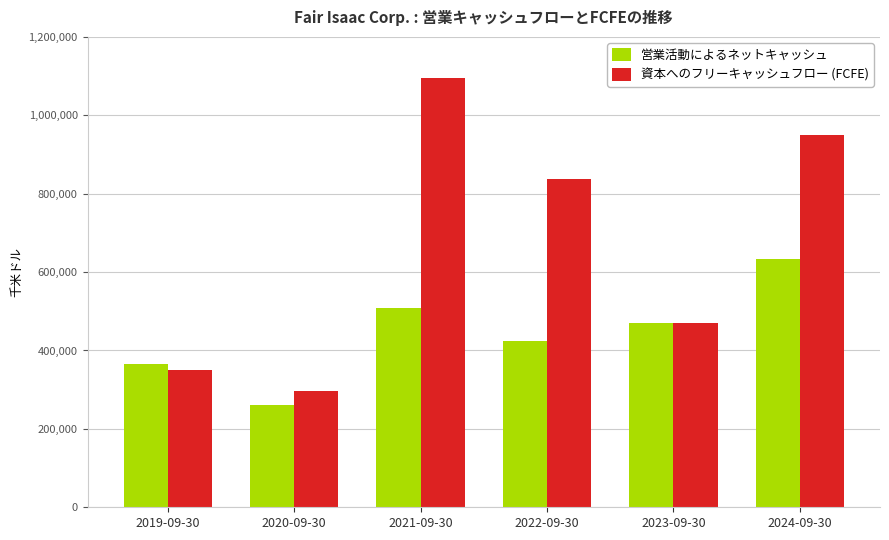

What is the label of the 2nd bar from the right?

2023-09-30